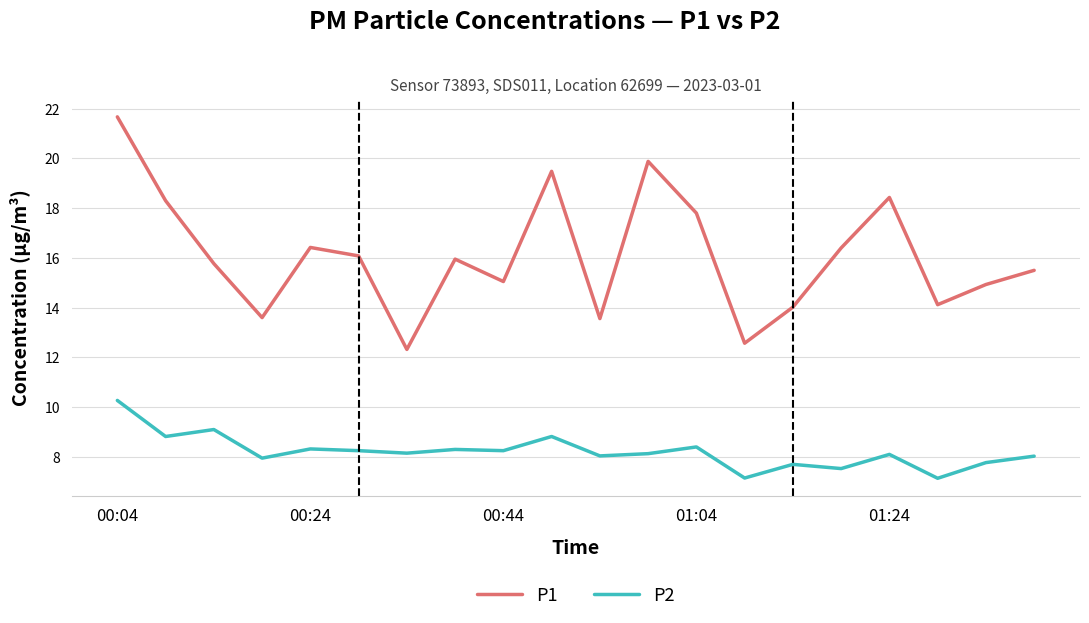

Rank the series by their average value, from highest to lowest.

P1, P2